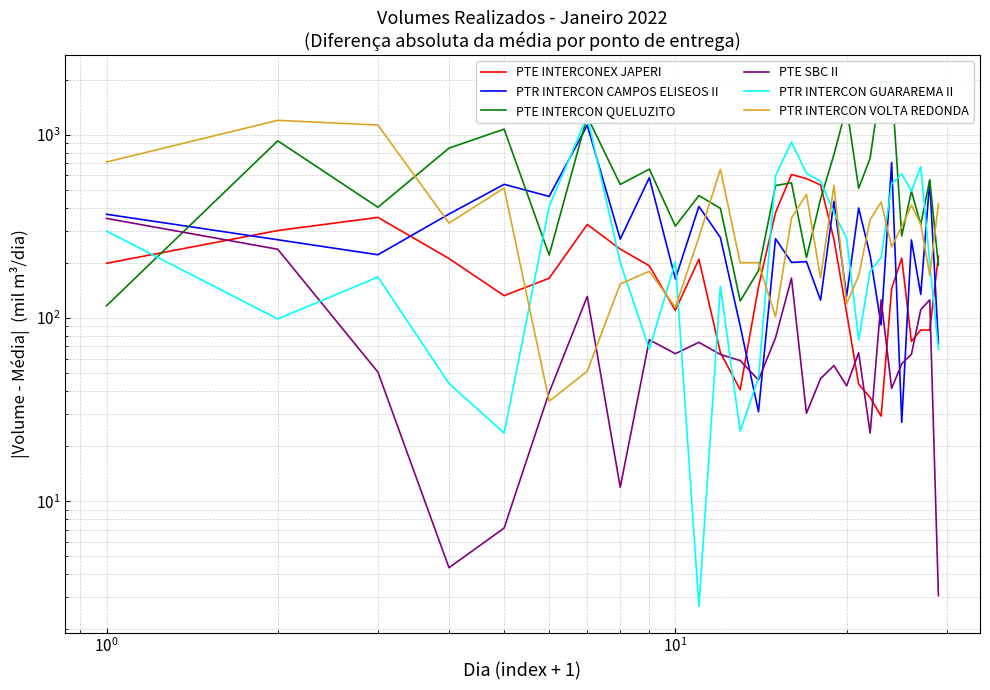

Count the number of categories in the chart.

29